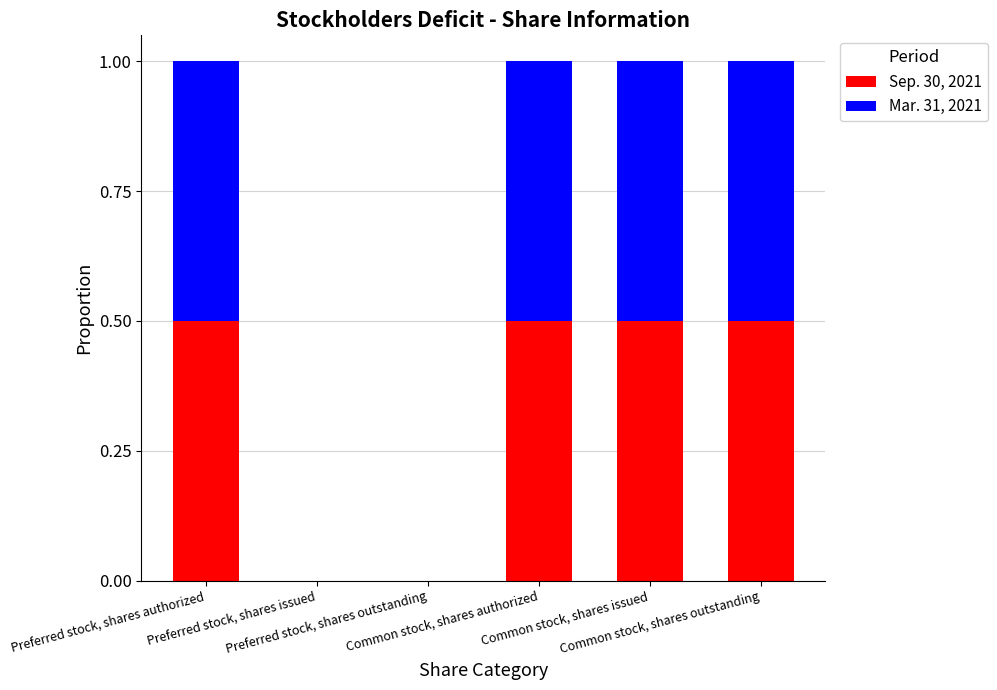

What are all the series names shown in the legend?

Sep. 30, 2021, Mar. 31, 2021